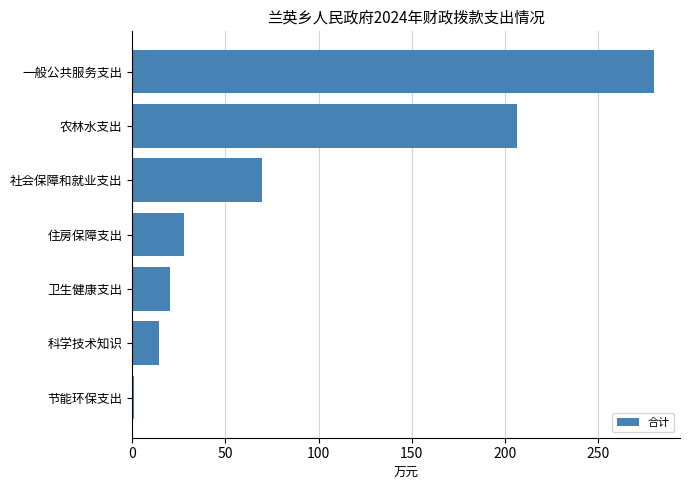

How many series are shown in this chart?

1